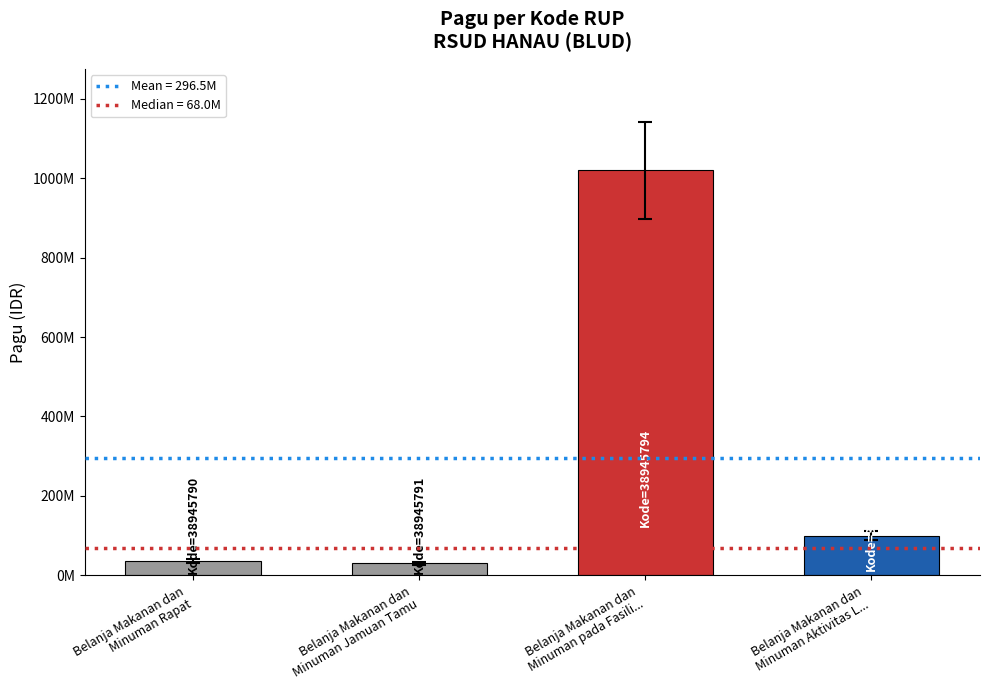

What is the greatest value displayed?

1020000000